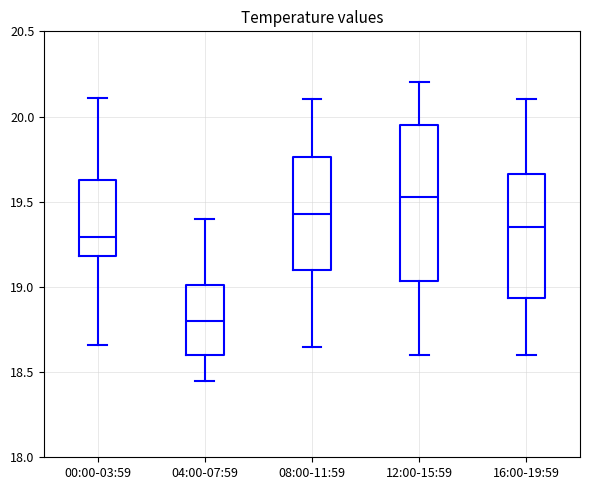

Which box has the lowest median line?

04:00-07:59